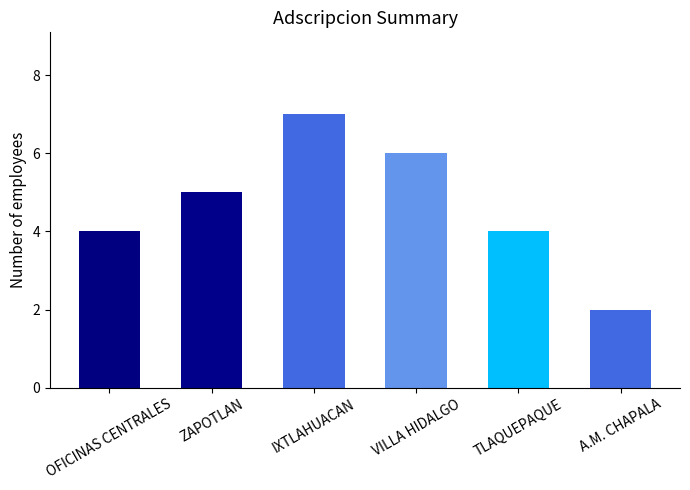

Which category has the lowest value across all series?

A.M. CHAPALA